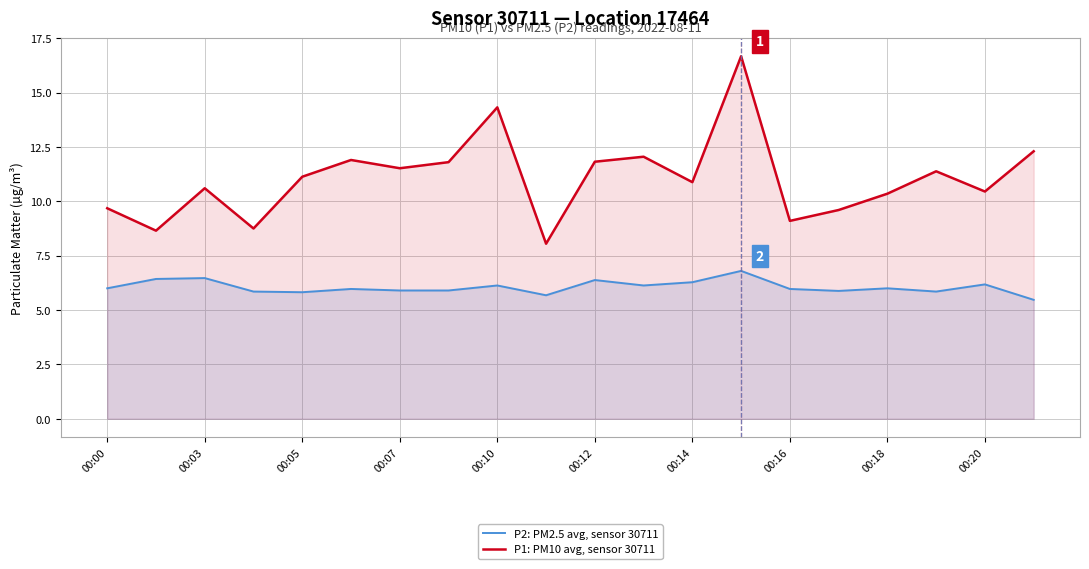

Which category has the lowest value across all series?

19